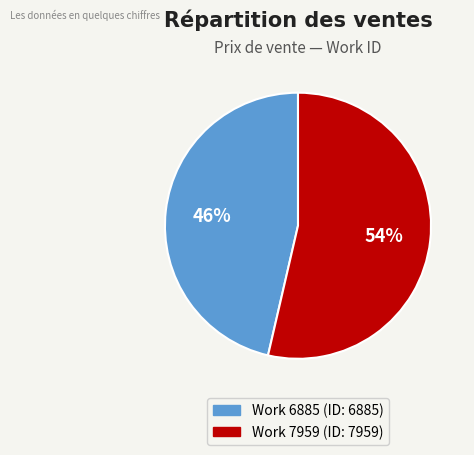

Which category has the smallest portion of the pie?

Work 6885